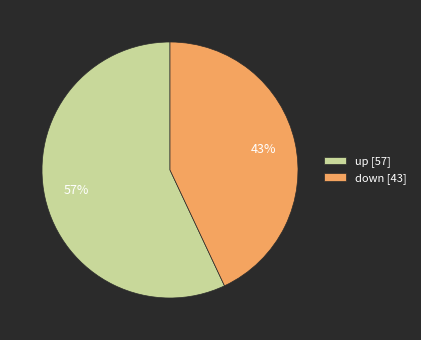

How many segments does this pie chart have?

2